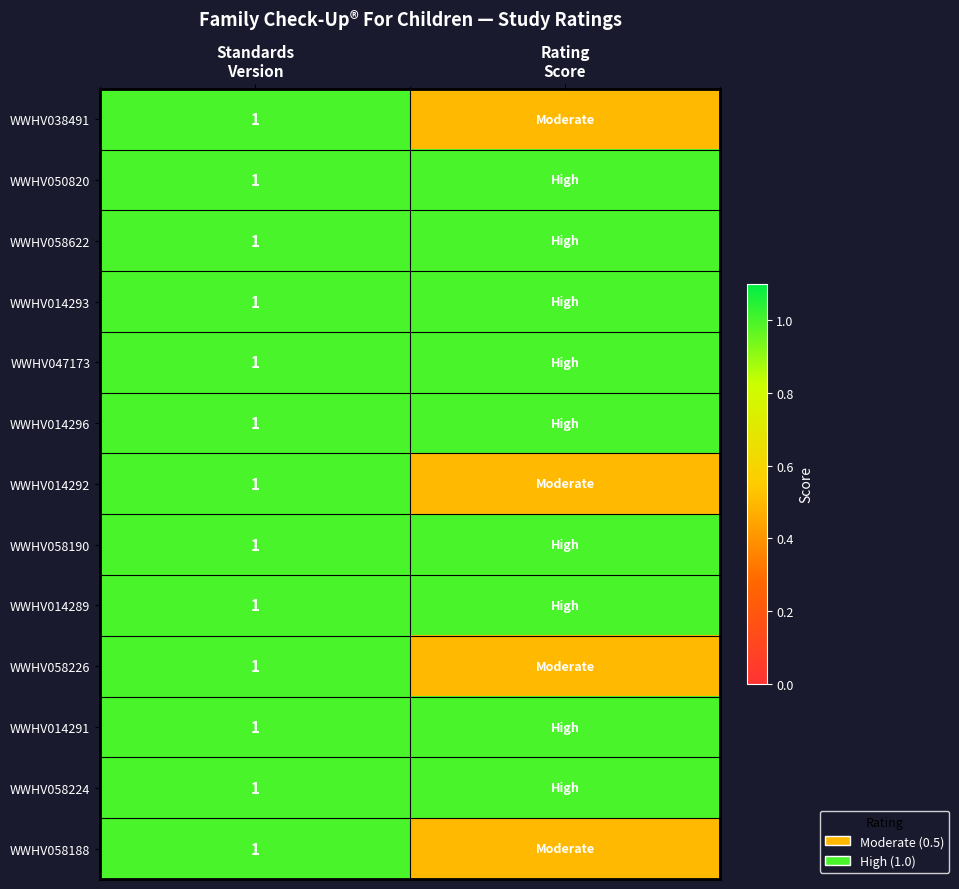

Is it true that WWHV014293 equals 1.4 at Standards Version?

False